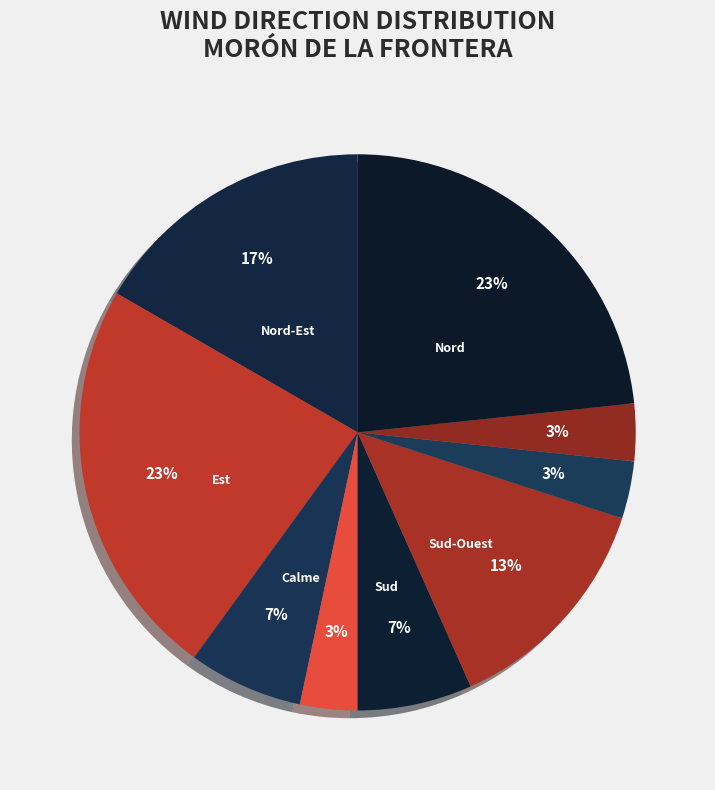

How many slices are in this pie chart?

9